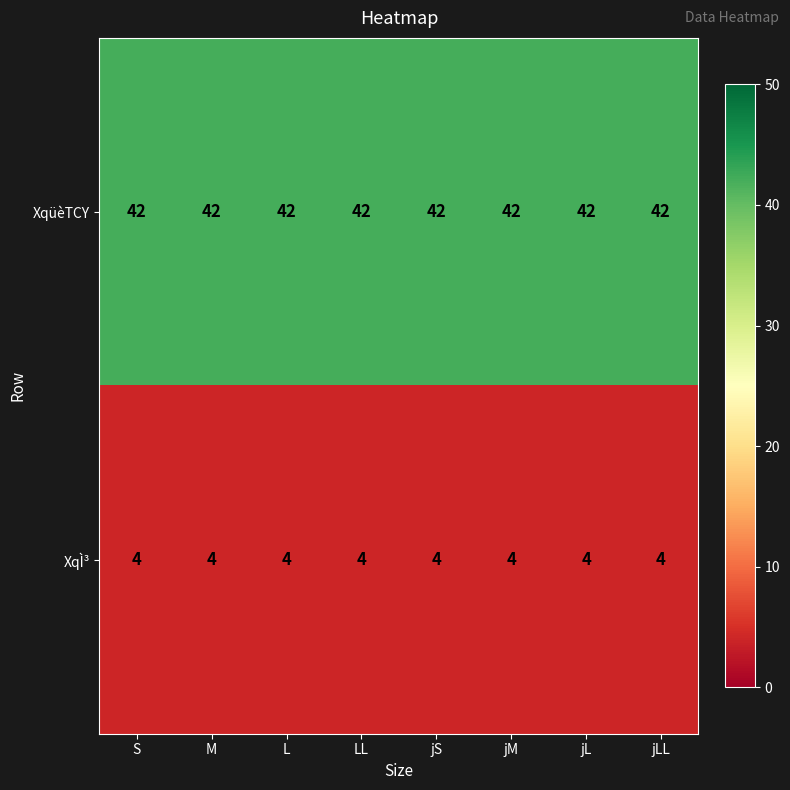

What is the minimum value shown in the chart?

4